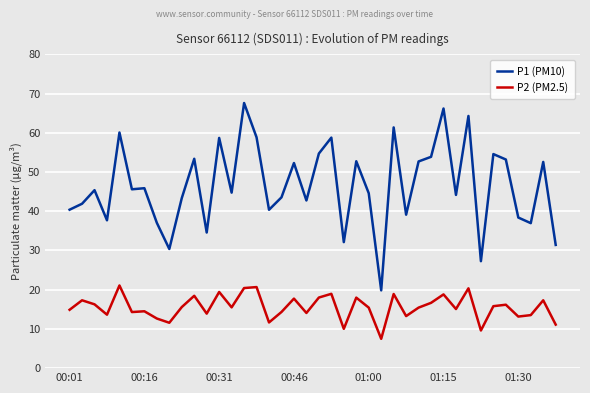

What is the sum of all P2 (PM2.5) values?

620.8